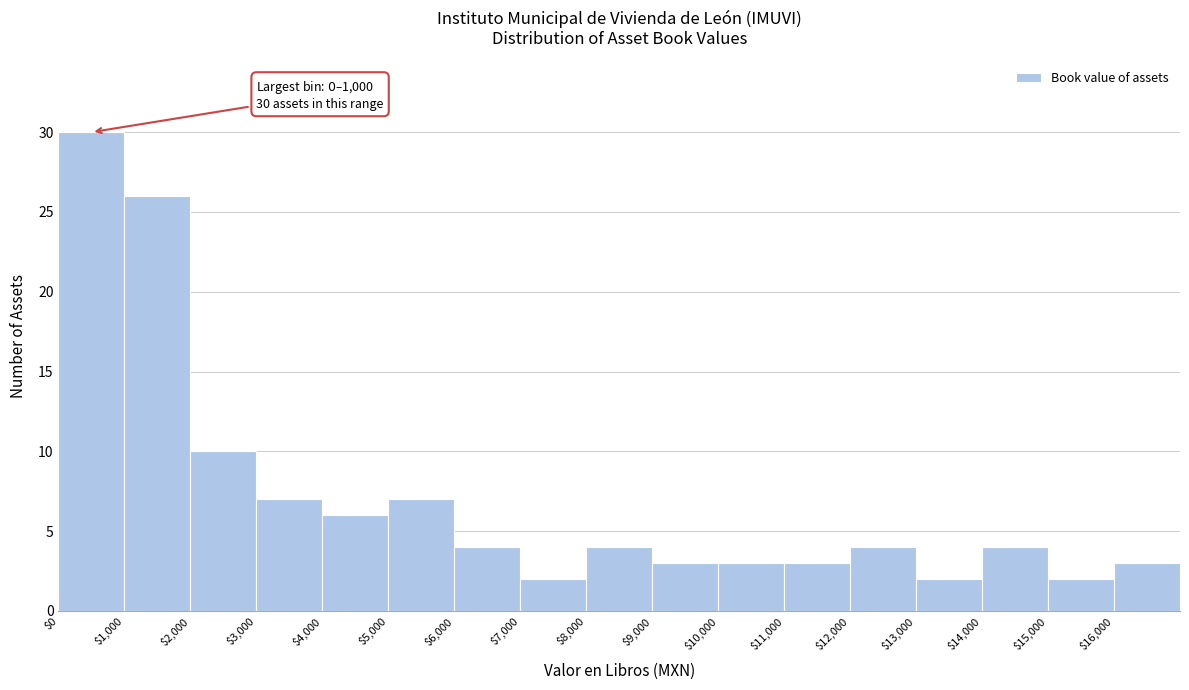

Over which range of the x-axis is the bar tallest?

0 to 1000